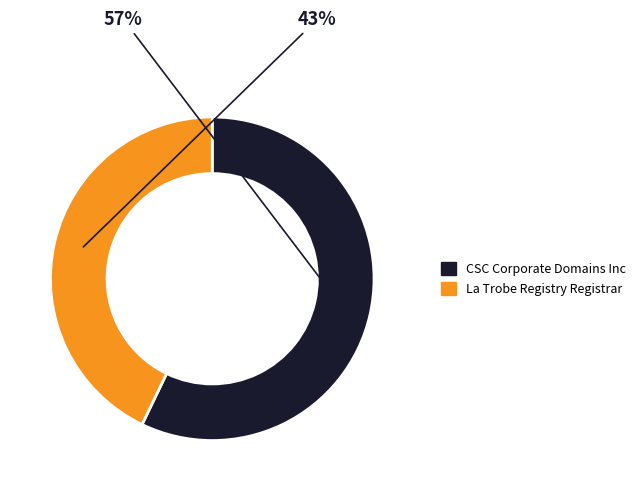

To the nearest percent, what is the average slice percentage?

50%